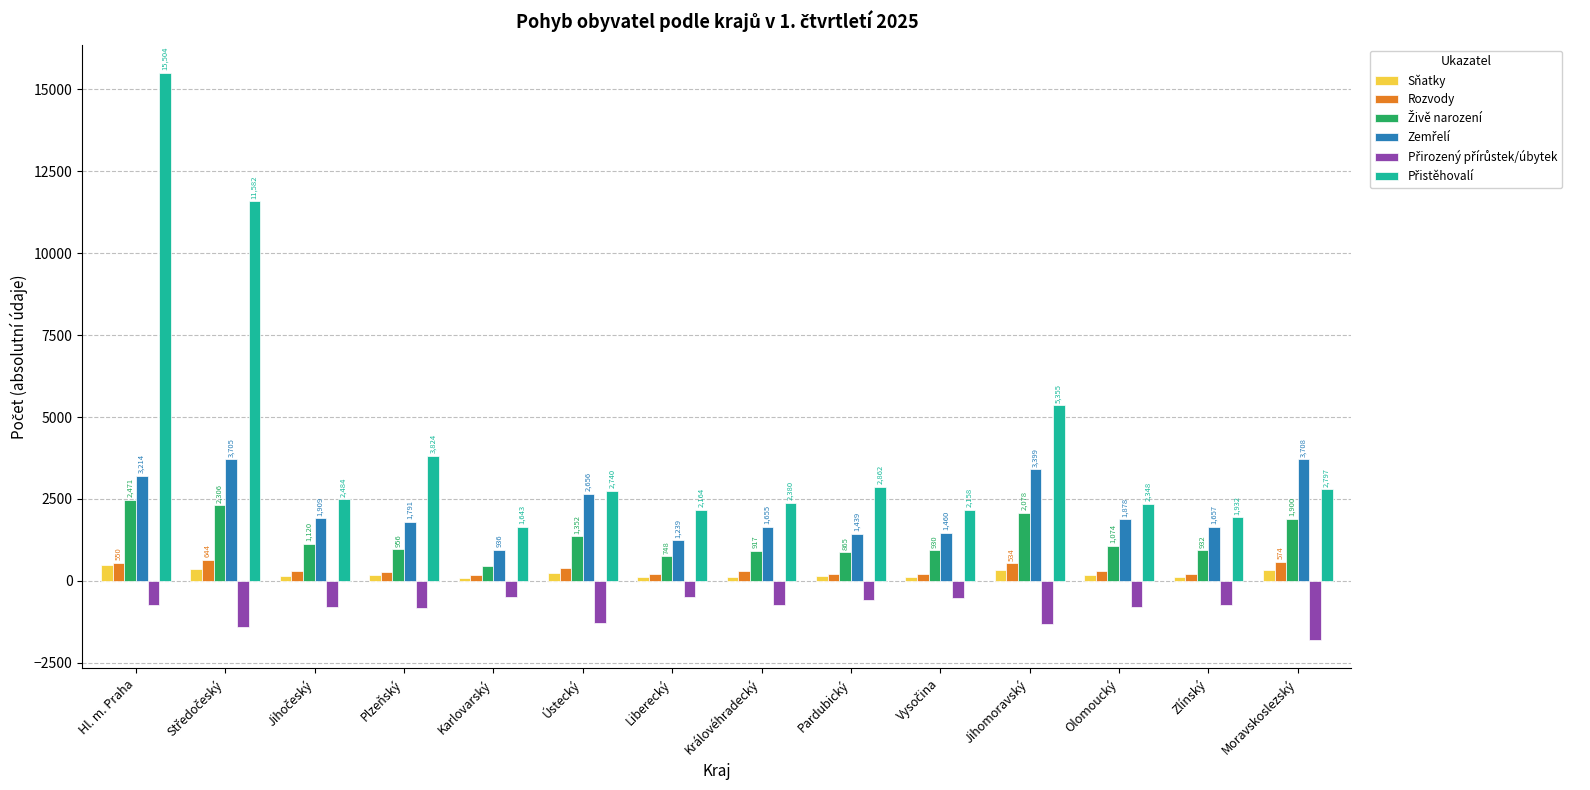

How many data points in Sňatky are less than 170?

7